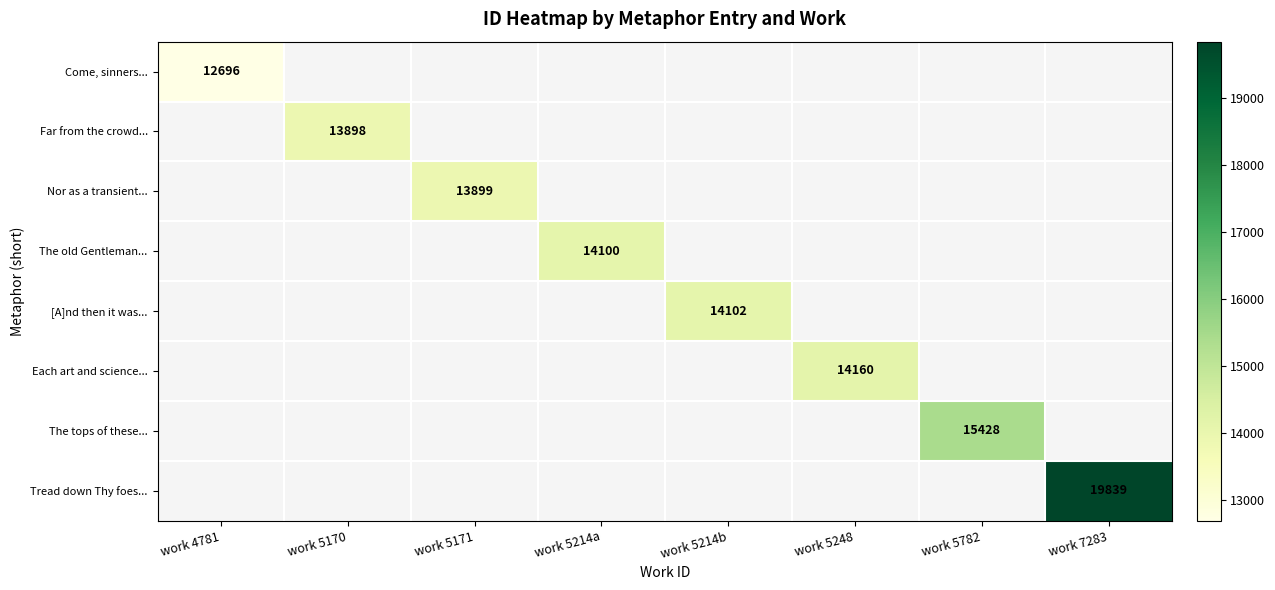

The value of [A]nd then it was... at work 5214b is 23847. True or false?

False